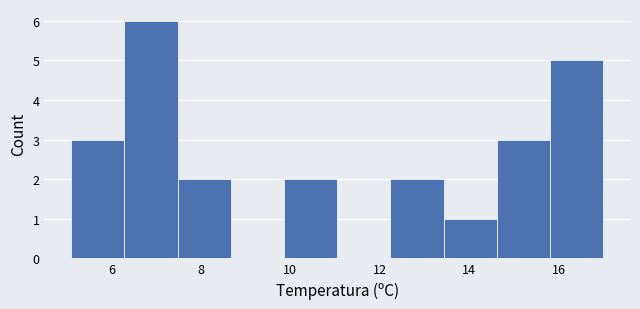

Reading left to right, transcribe this chart: for each bar, give the range it covers on the x-axis and its height. Neither the bar edges nor the heights are printed on the chart, so give them approximately, as read against the axes.

5.2 to 6.2: 3
6.2 to 7.4: 6
7.4 to 8.6: 2
8.6 to 9.8: 0
9.8 to 11.0: 2
11.0 to 12.2: 0
12.2 to 13.4: 2
13.4 to 14.6: 1
14.6 to 15.8: 3
15.8 to 17.0: 5